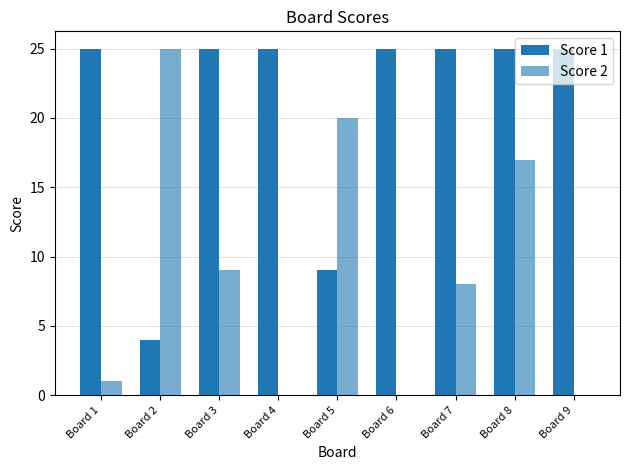

Count the number of categories in the chart.

9